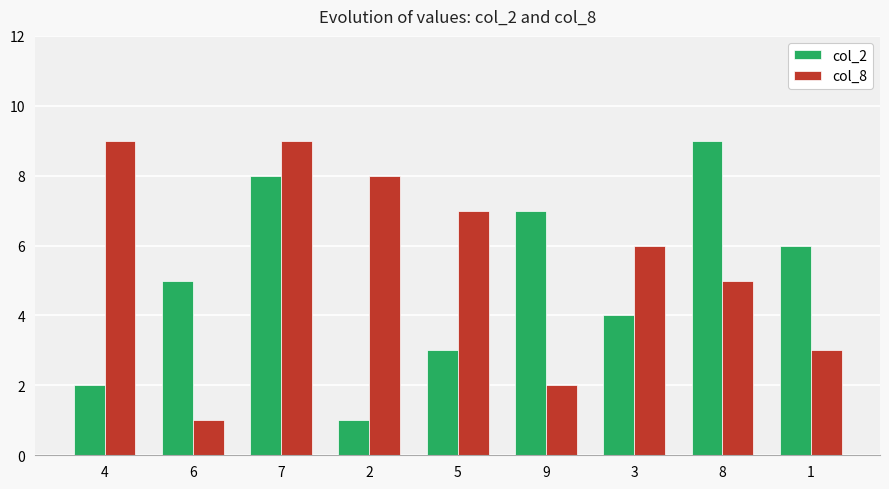

Reading left to right, list all the values displayed in this chart.

col_2: 4=2	6=5	7=8	2=1	5=3	9=7	3=4	8=9	1=6
col_8: 4=9	6=1	7=9	2=8	5=7	9=2	3=6	8=5	1=3